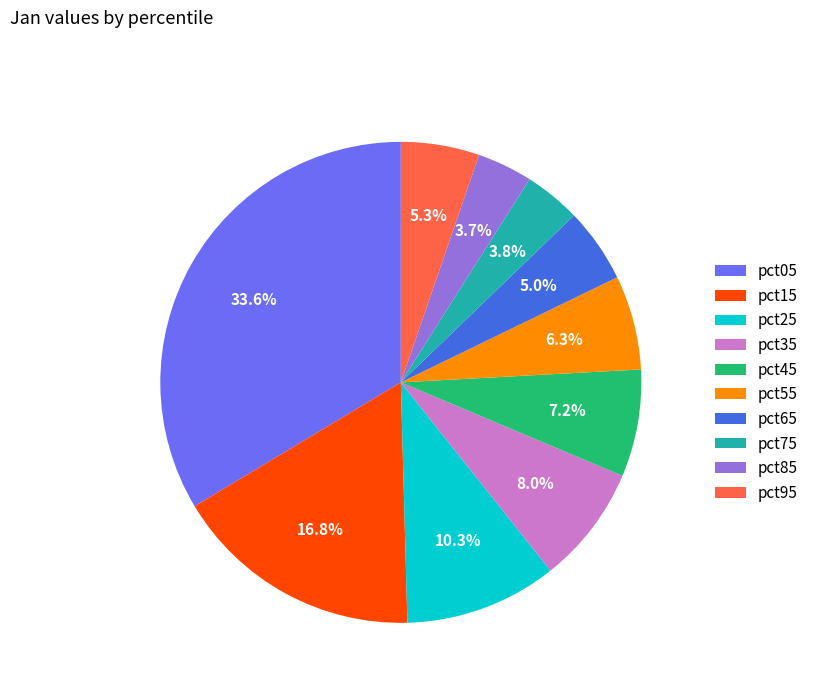

How many segments does this pie chart have?

10